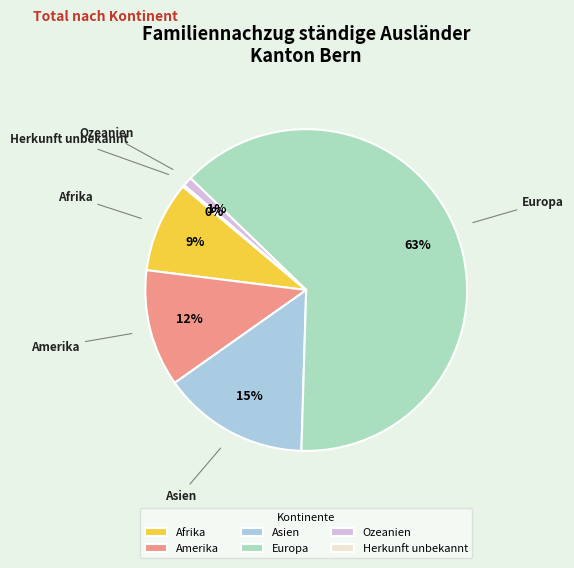

The Asien slice represents 29% of the pie. True or false?

False